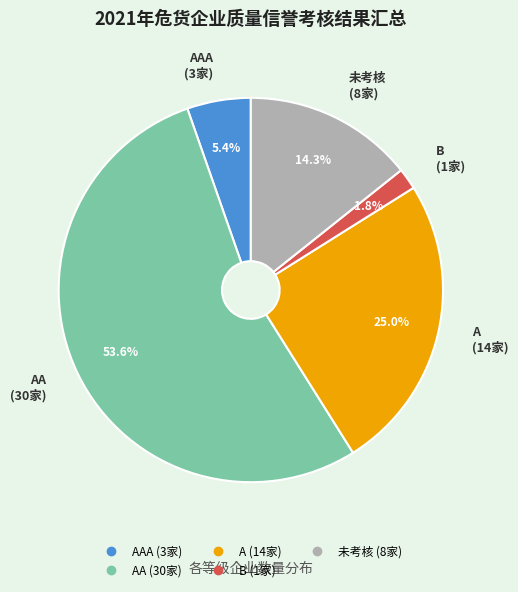

Is there any slice that represents more than half of the pie?

Yes